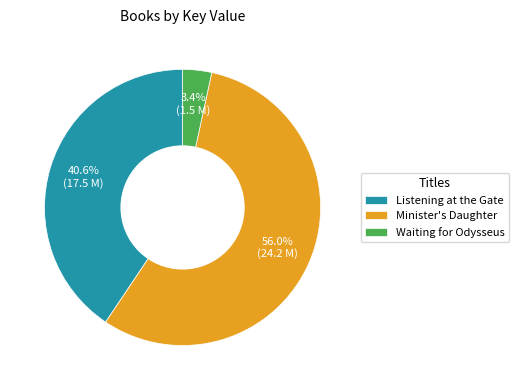

Do Waiting for Odysseus and Listening at the Gate together represent more than half of the pie?

No